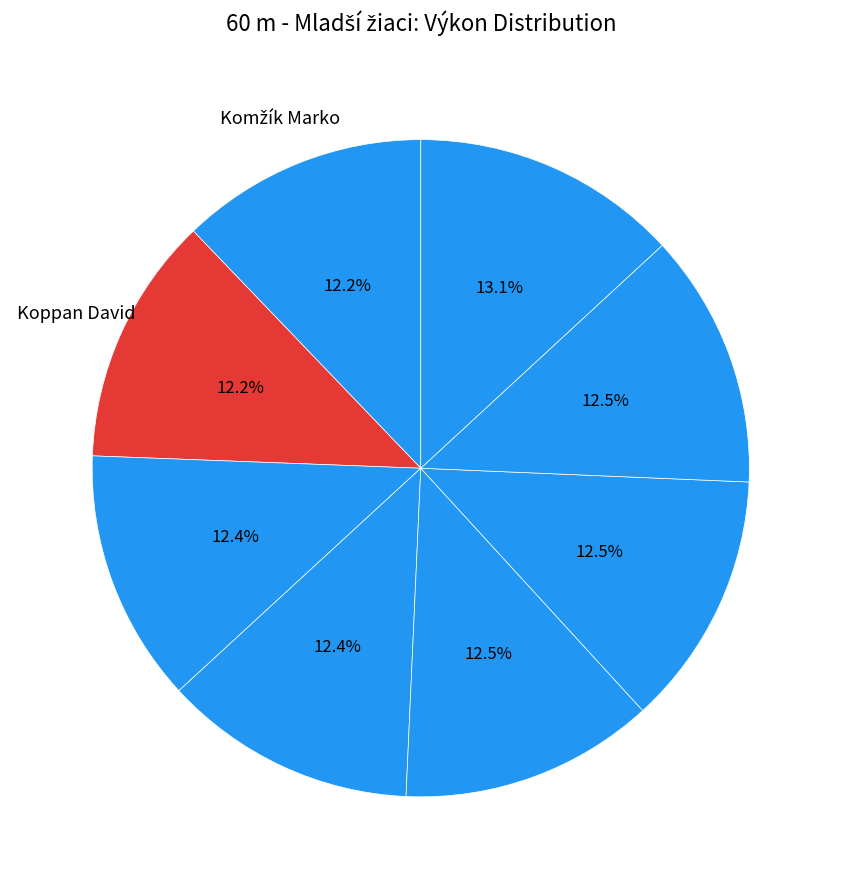

Count the number of slices in the pie.

8